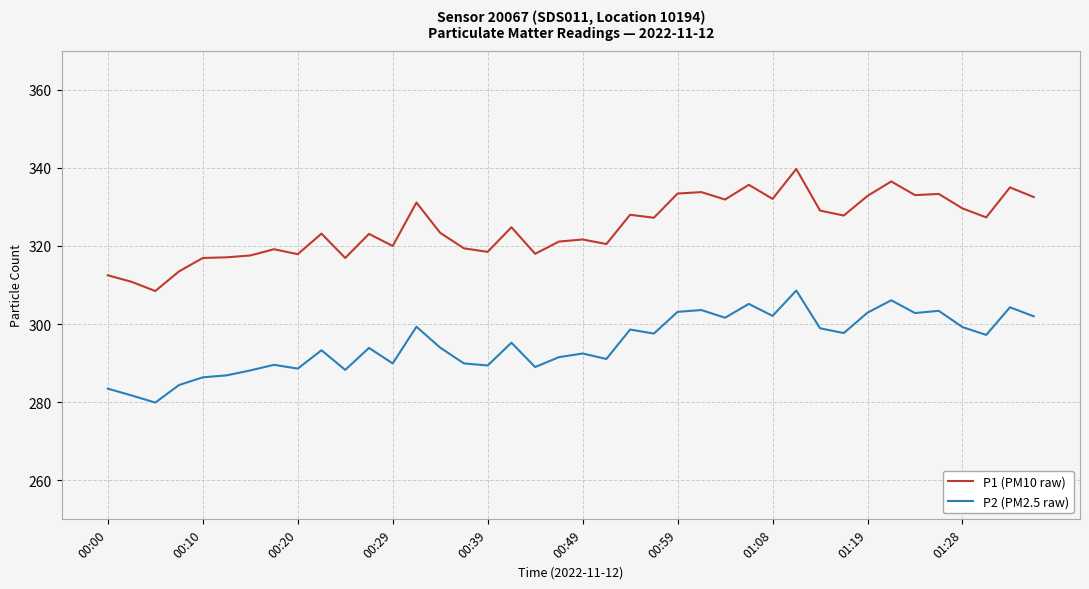

What is the minimum value for P1 (PM10 raw)?

308.5